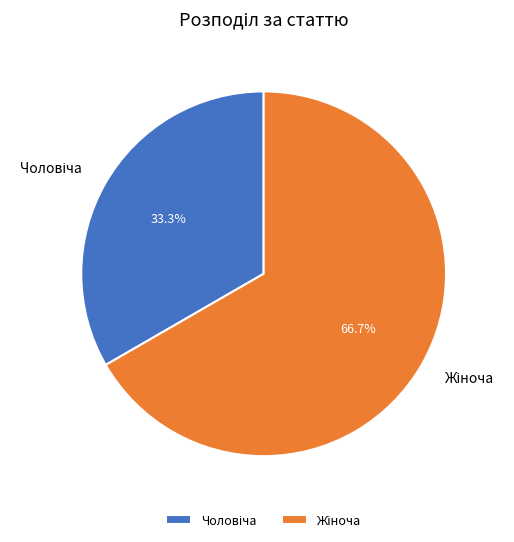

How many segments does this pie chart have?

2